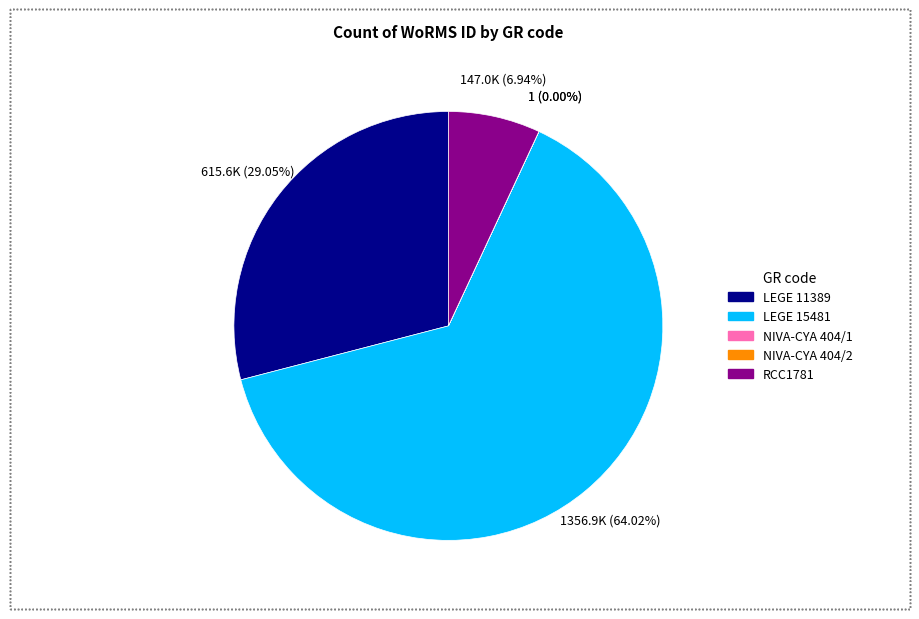

Which slice represents more than half of the pie?

LEGE 15481